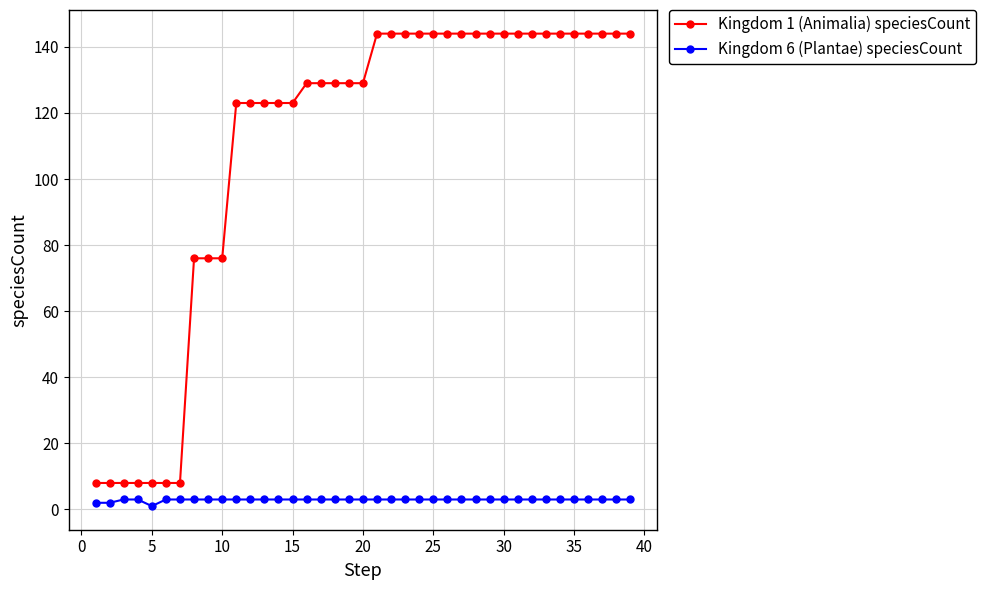

How many data points does each series have?

39